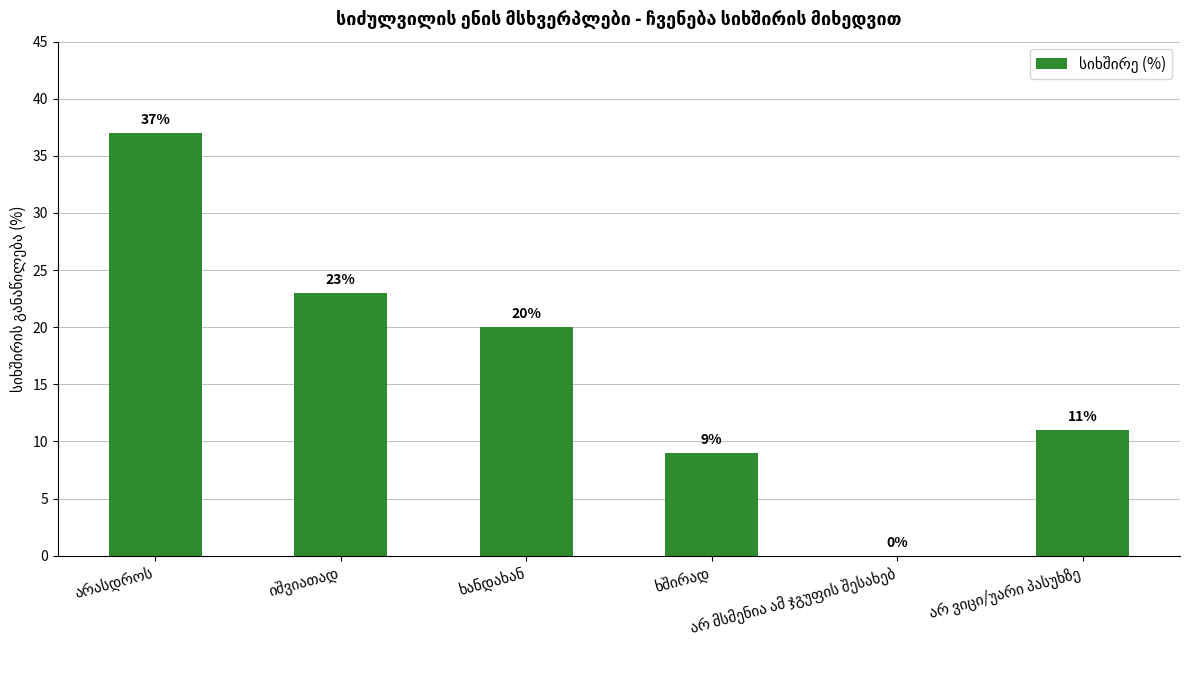

Does the chart contain stacked bars?

No